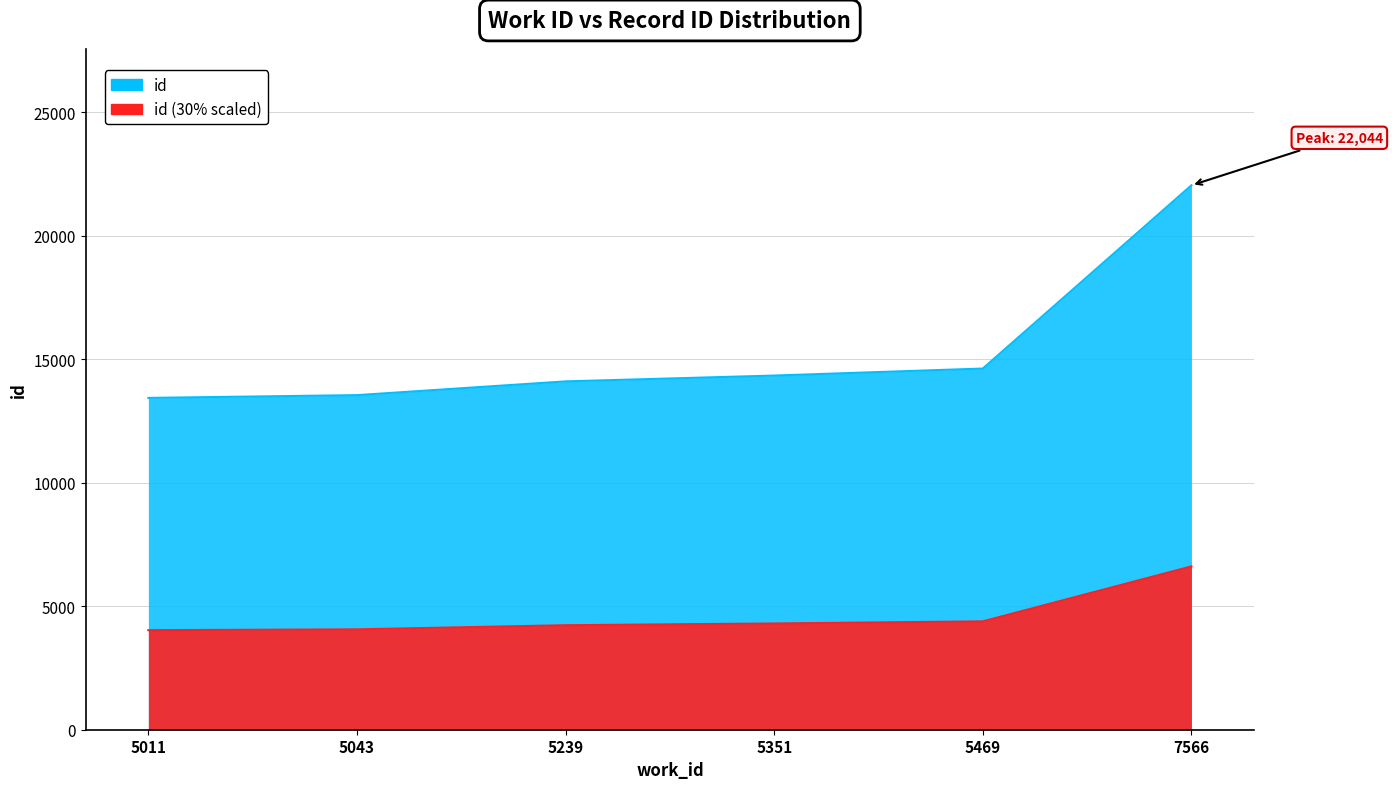

Reading left to right, extract all data points from this chart.

13436	13548	14105	14341	14625	22044